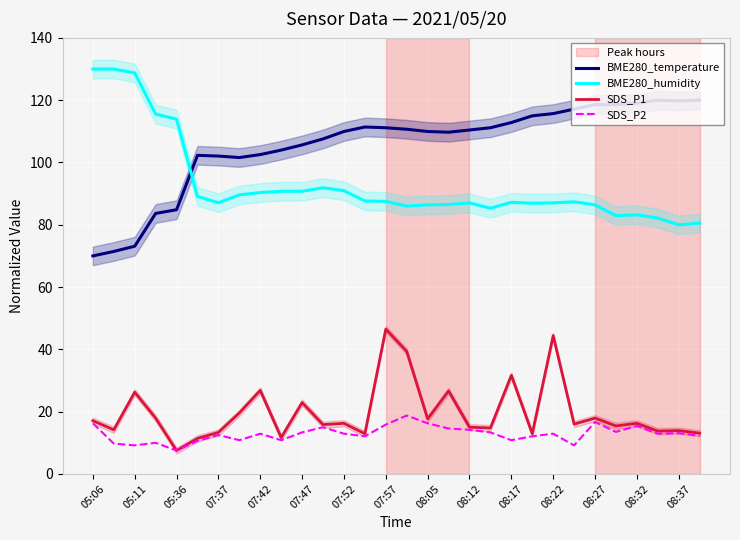

What is the maximum value for BME280_humidity?

130.0